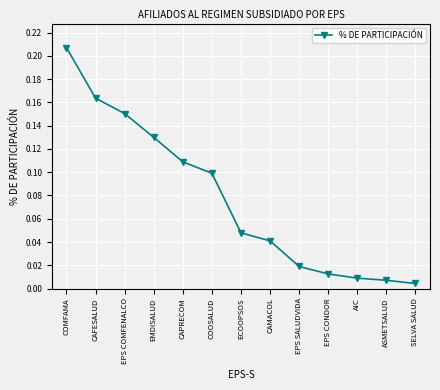

How many series are shown in this chart?

1